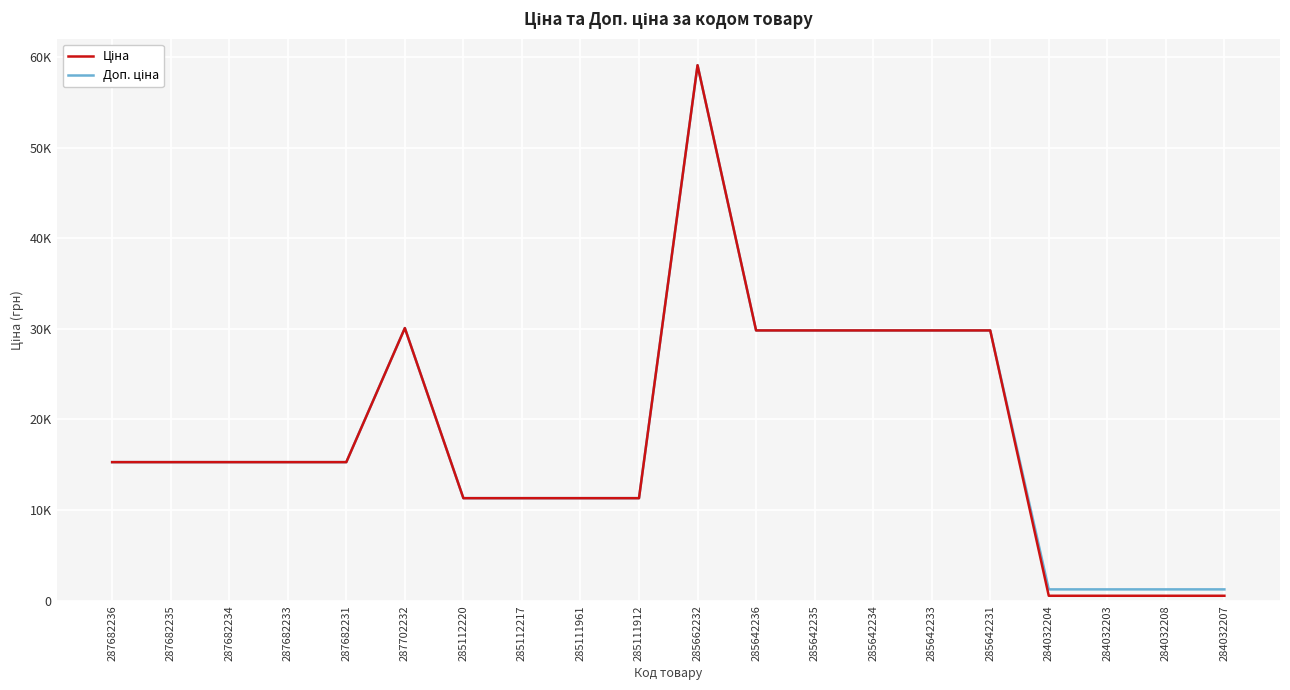

Reading left to right, what are all the values shown in this chart?

Ціна: 287682236=15288.0	287682235=15288.0	287682234=15288.0	287682233=15288.0	287682231=15288.0	287702232=30077.8	285112220=11312.5	285112217=11312.5	285111961=11312.5	285111912=11312.5	285662232=59075.7	285642236=29819.2	285642235=29819.2	285642234=29819.2	285642233=29819.2	285642231=29819.2	284032204=545.0	284032203=545.0	284032208=545.0	284032207=545.0
Доп. ціна: 287682236=15288.0	287682235=15288.0	287682234=15288.0	287682233=15288.0	287682231=15288.0	287702232=30077.8	285112220=11312.5	285112217=11312.5	285111961=11312.5	285111912=11312.5	285662232=59075.7	285642236=29819.2	285642235=29819.2	285642234=29819.2	285642233=29819.2	285642231=29819.2	284032204=1249.1	284032203=1249.1	284032208=1249.1	284032207=1249.1